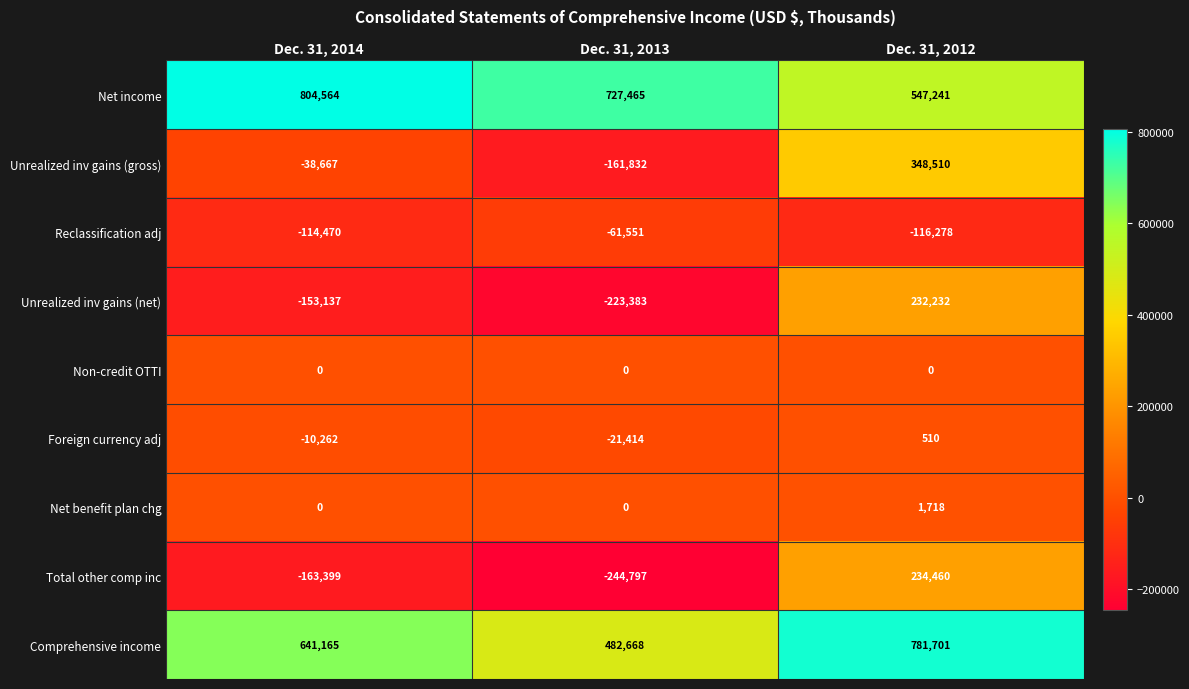

What is the difference between the Net benefit plan chg values at Dec. 31, 2014 and Dec. 31, 2012?

1718